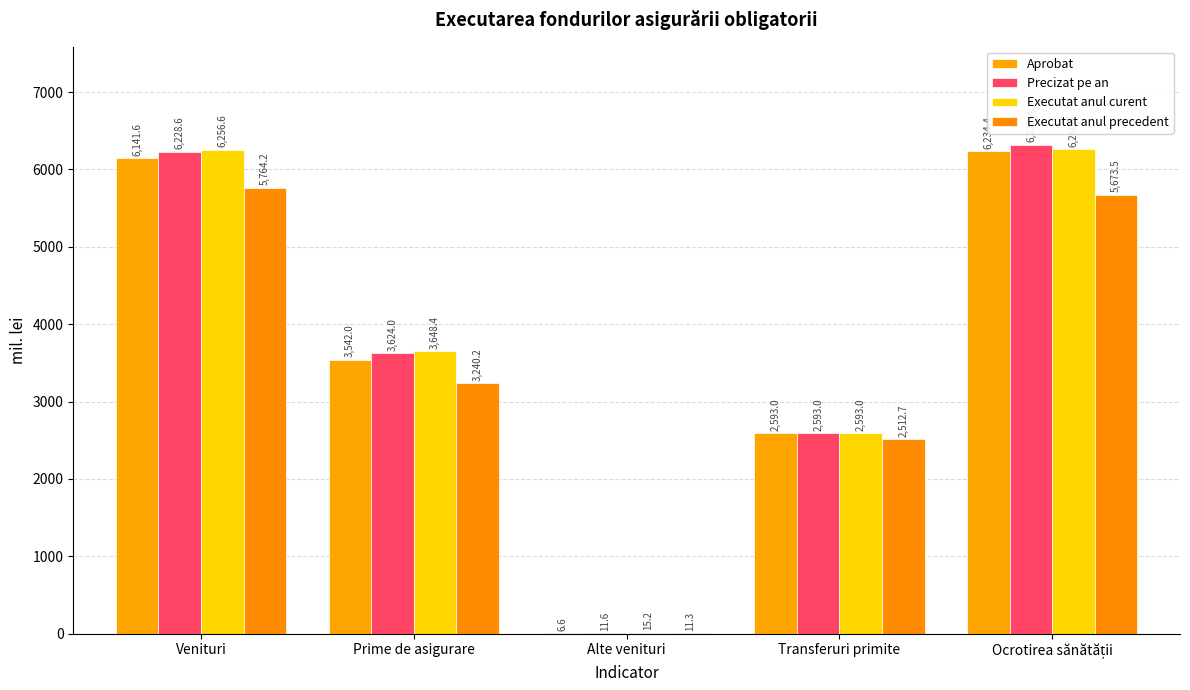

What is the sum of all Precizat pe an values?

18778.6